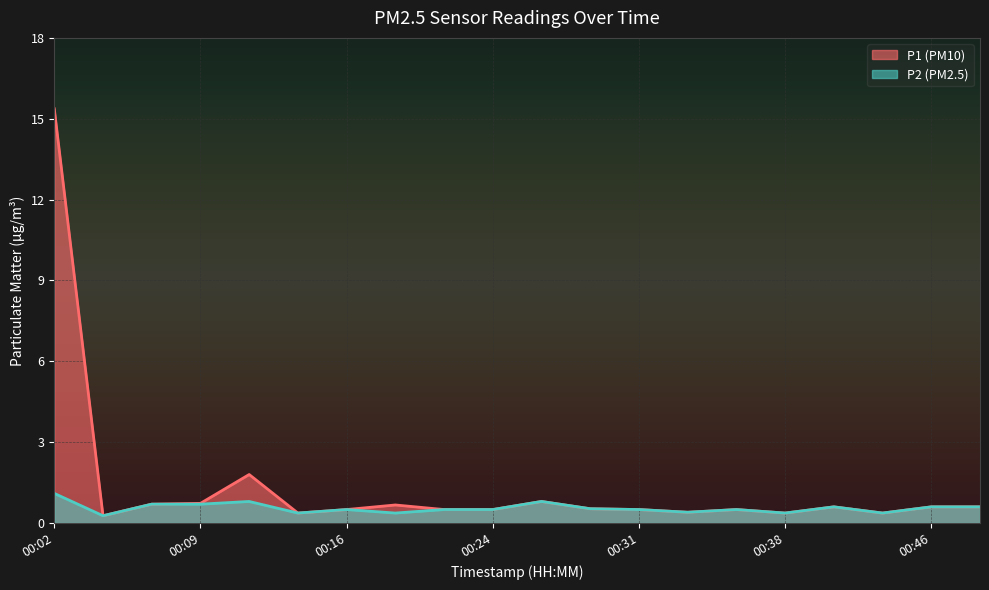

What is the sum of all P1 values?

26.7